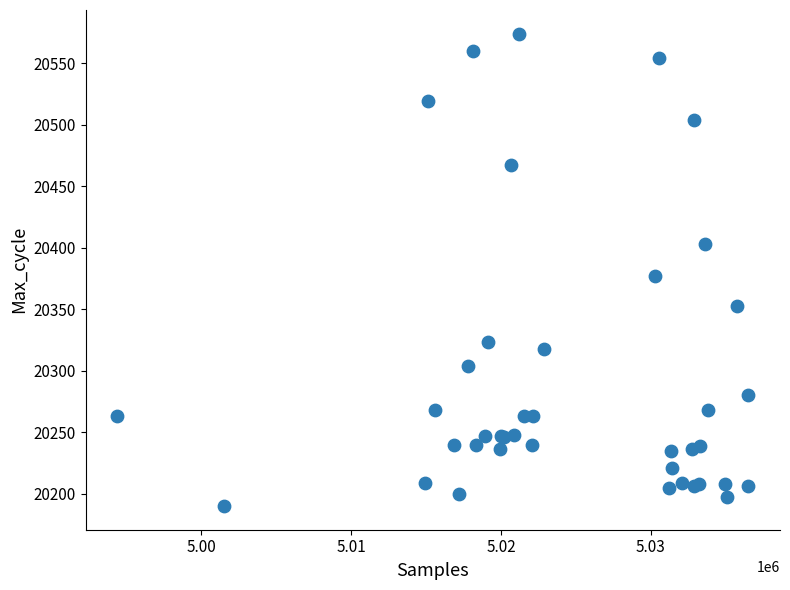

What Y value in the scatter plot is closest to 20382?

20377